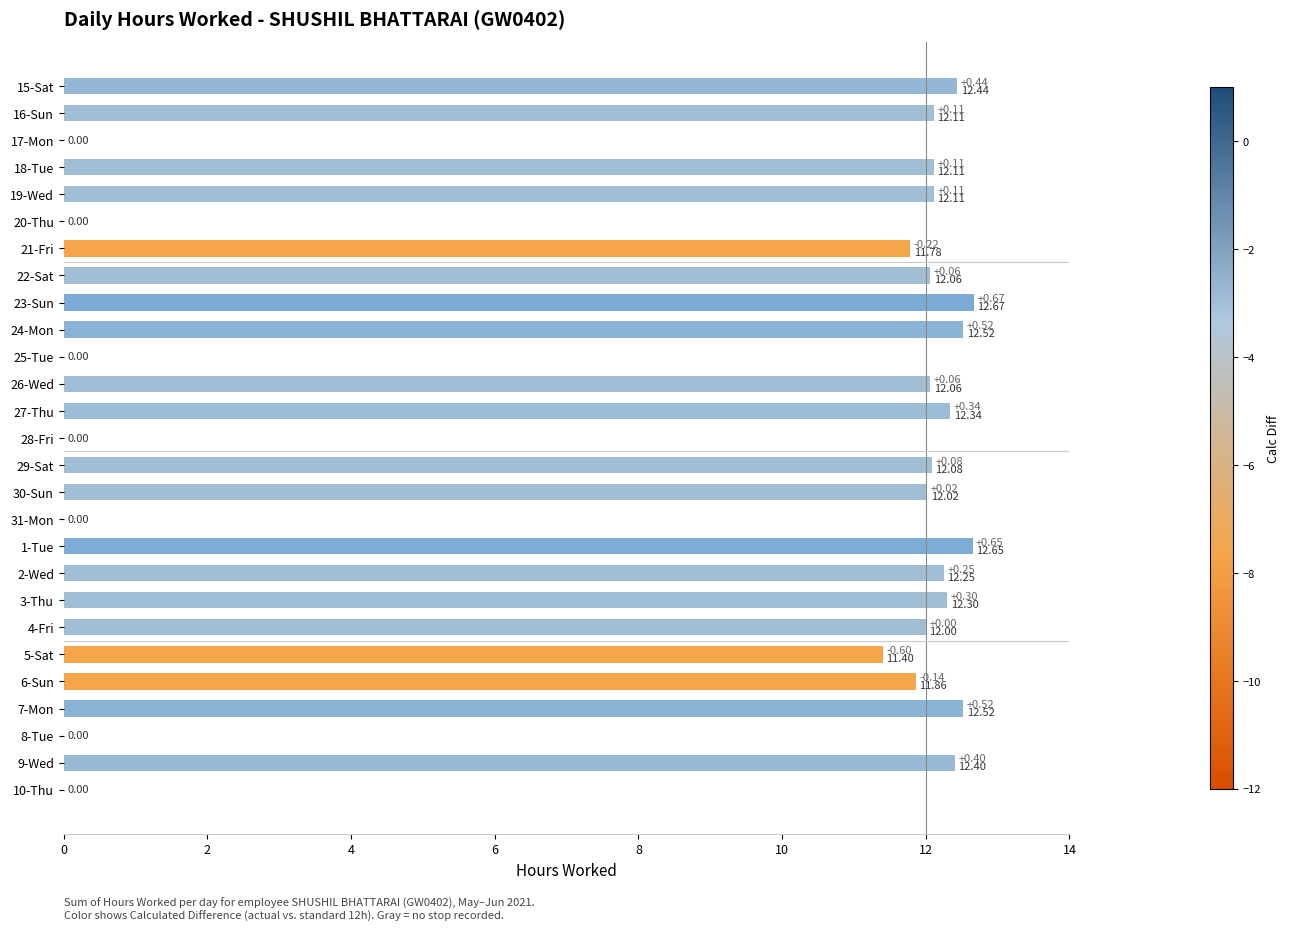

Is it true that the value at 8-Tue is 0.0?

True